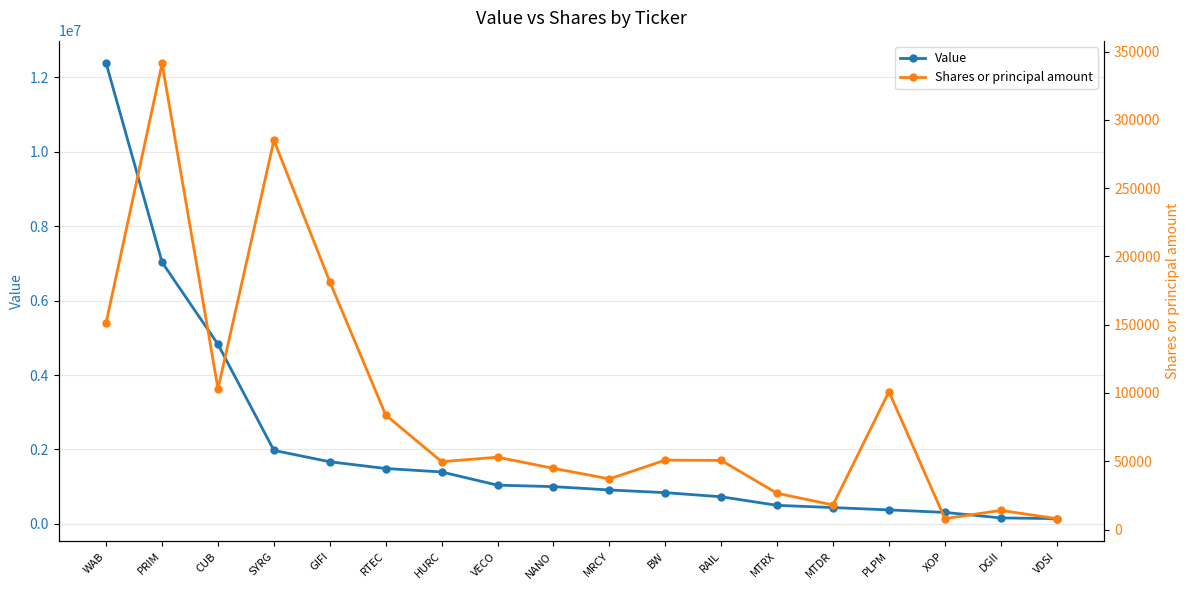

List the series in order of their overall mean, lowest first.

Shares or principal amount, Value